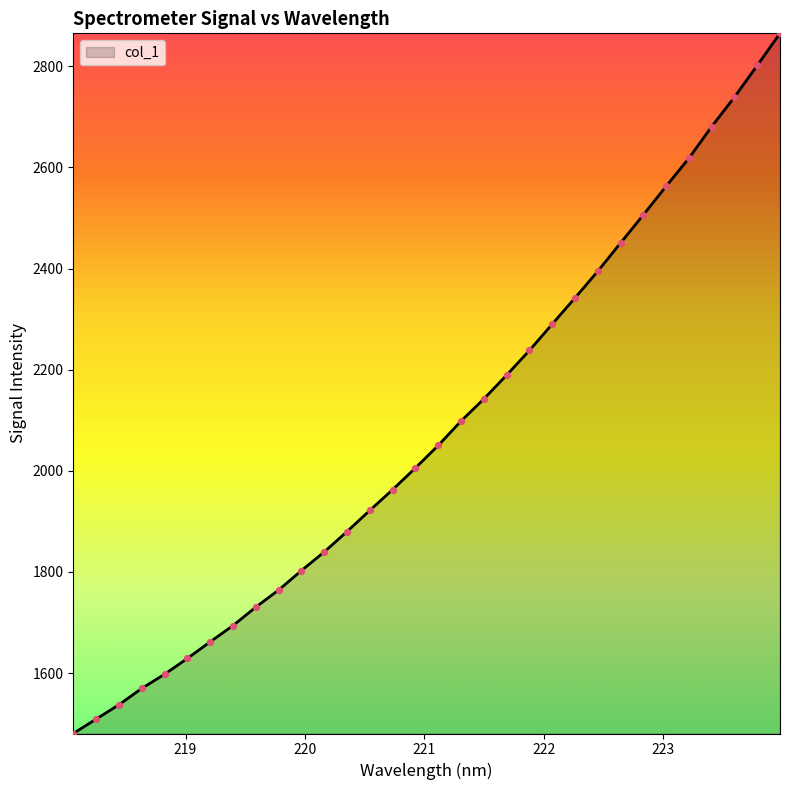

What is the difference between the maximum and minimum values?

1384.5